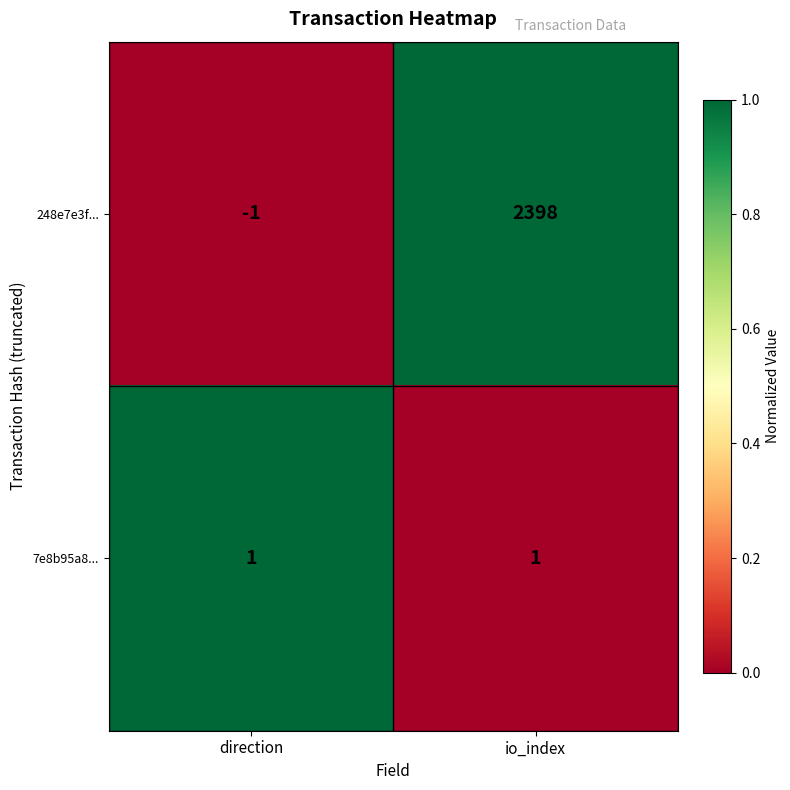

Reading left to right, list all the values displayed in this chart.

248e7e3f...: direction=-1	io_index=2398
7e8b95a8...: direction=1	io_index=1